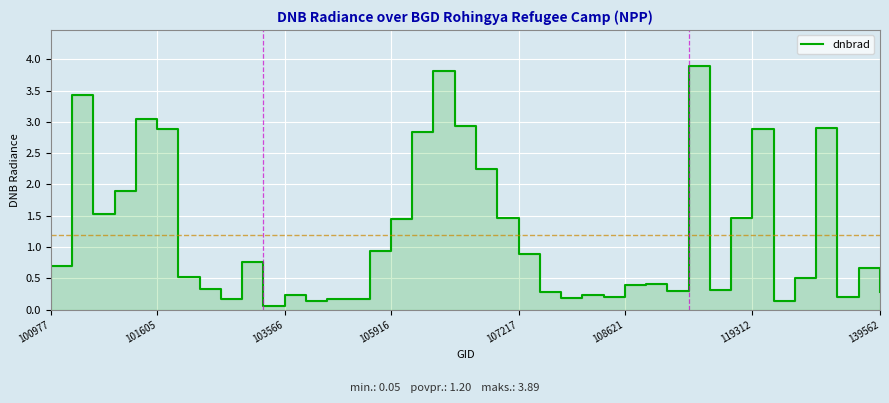

What value does the data have at 35?

0.5